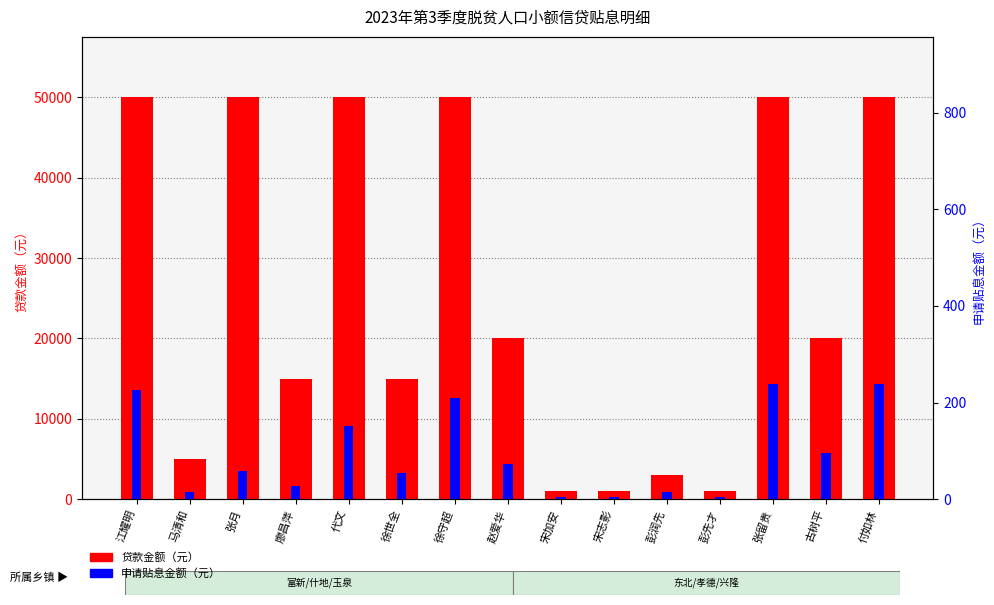

Which label corresponds to the largest value in the chart?

江耀明